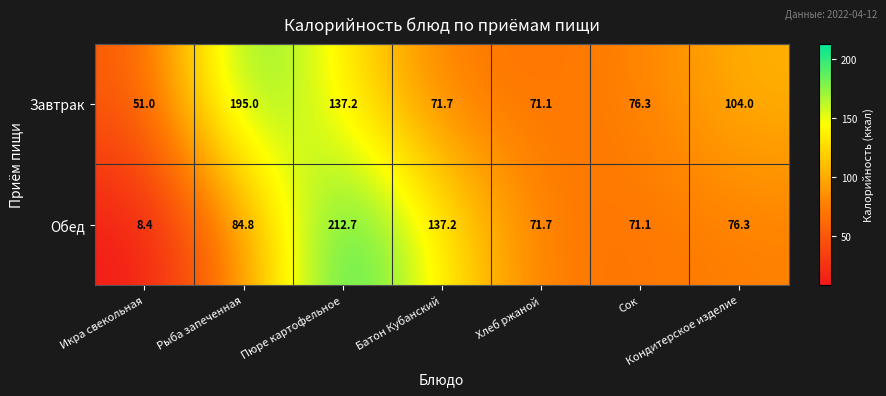

Is it true that Завтрак equals 45.5 at Кондитерское изделие?

False